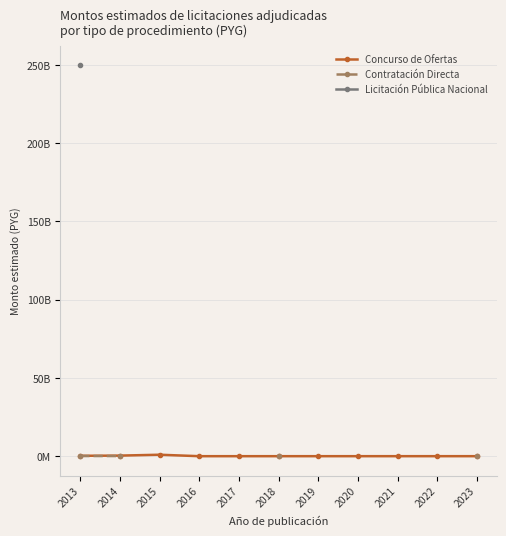

True or false: Concurso de Ofertas has a value of 6197473.8 at 2018.

False